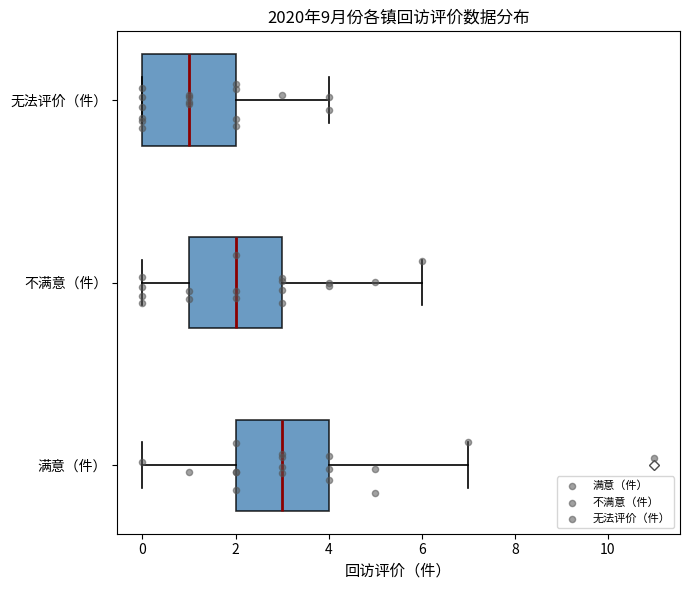

Reading bottom to top, transcribe this box plot: for each box, give where its median line is, the range the box spans, and where its two whiskers end, as read against the x-axis. The values are not printed on the chart, so give them approximately, as read against the axis.

满意（件）: median 3, box 2 to 4, whiskers 0 to 7
不满意（件）: median 2, box 1 to 3, whiskers 0 to 6
无法评价（件）: median 1, box 0 to 2, whiskers 0 to 4